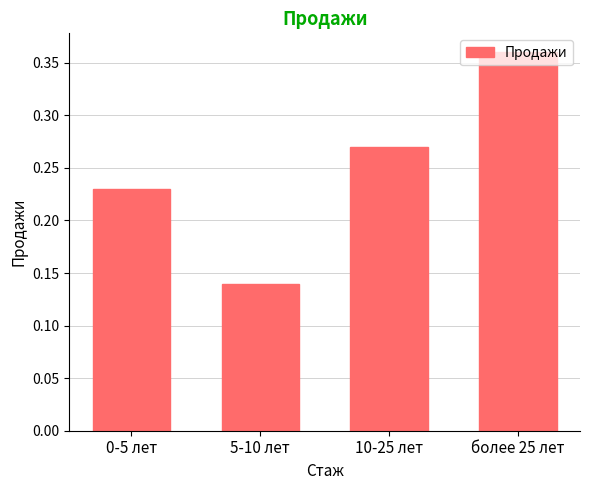

List the labels in order of value, smallest first.

5-10 лет, 0-5 лет, 10-25 лет, более 25 лет